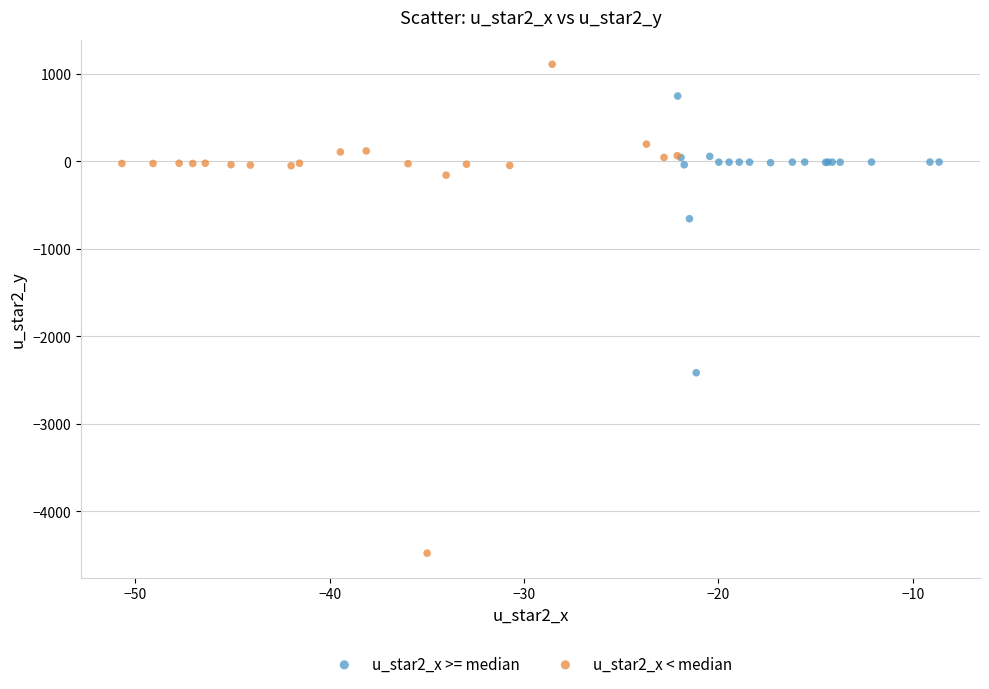

Which series contains the lowest Y value?

u_star2_x < median